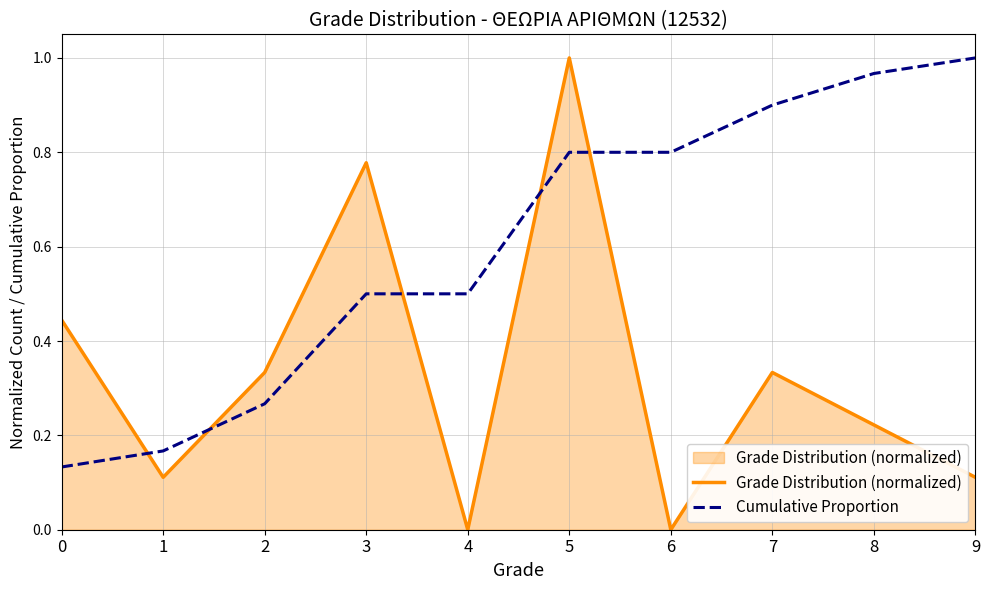

Rank the series by their average value, from highest to lowest.

Cumulative Proportion, Grade Distribution (normalized)